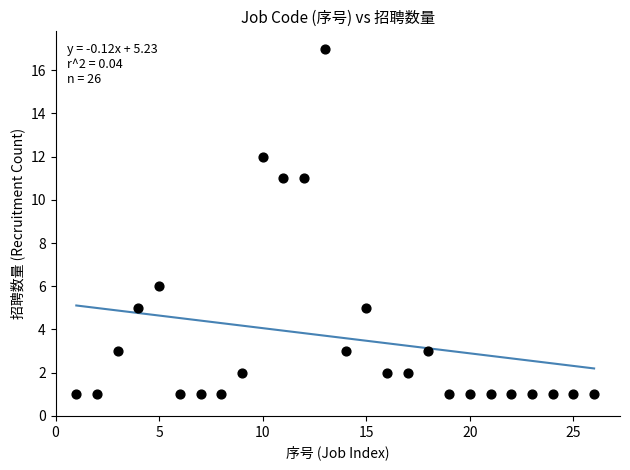

What is the range of Y values (max minus min)?

16